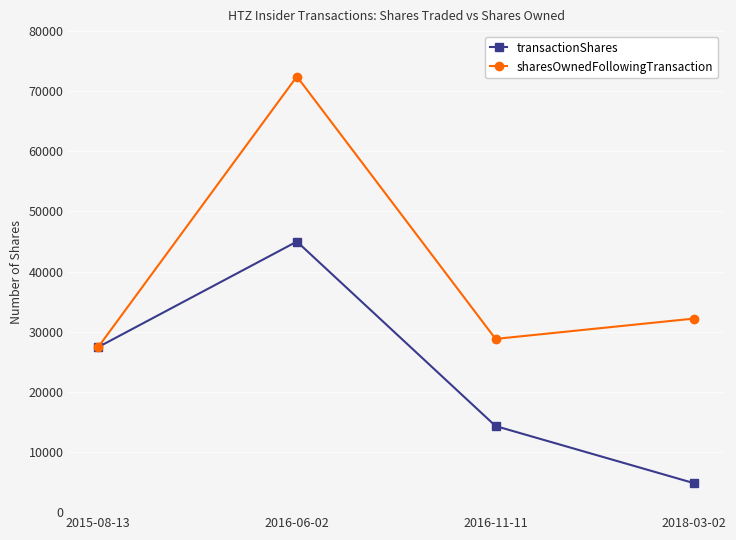

At which label does sharesOwnedFollowingTransaction first exceed 32198?

2016-06-02